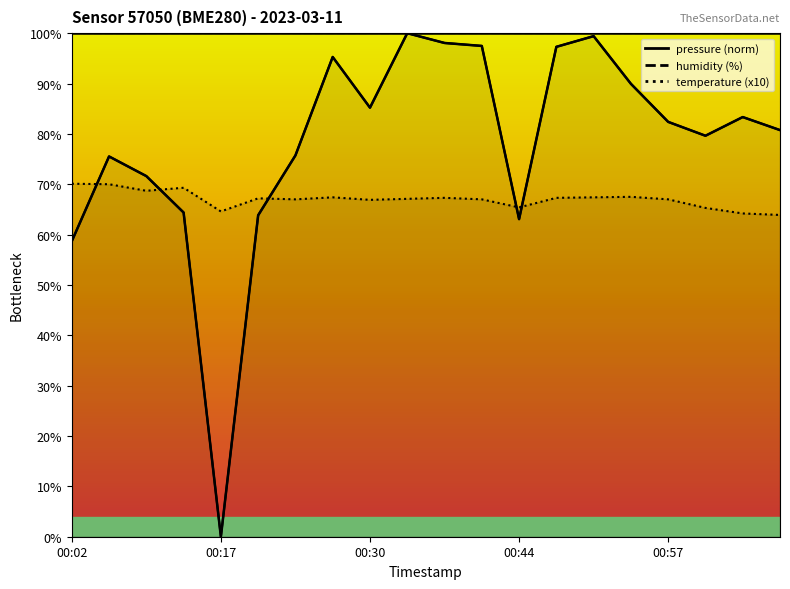

What is the minimum value for temperature?

63.9